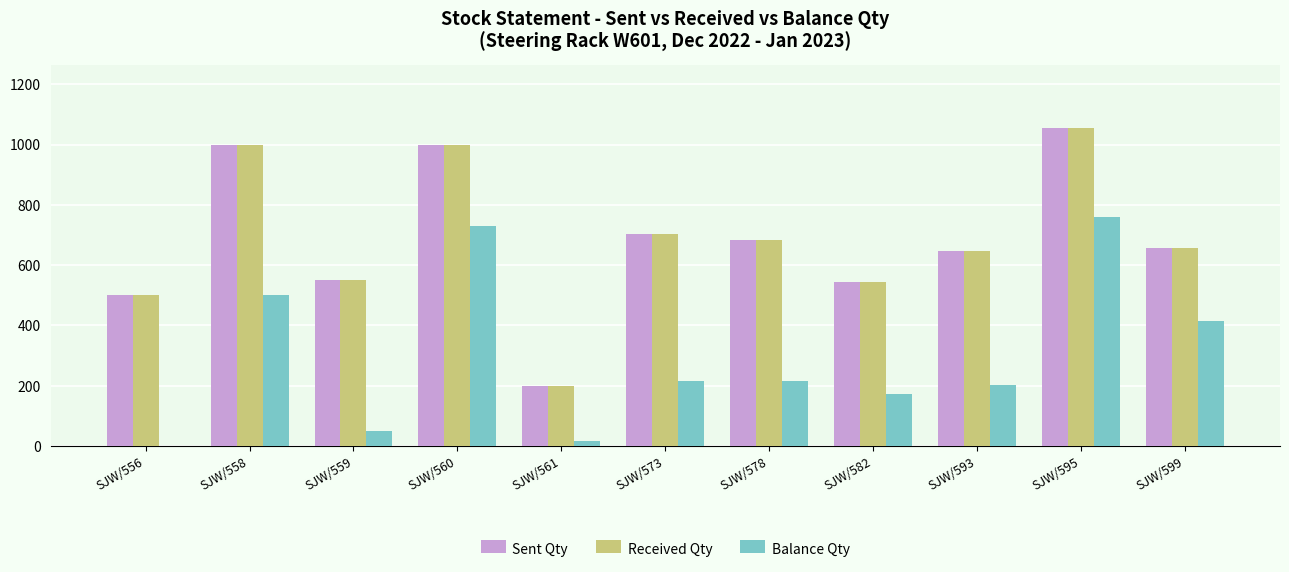

How many categories are shown in the chart?

11